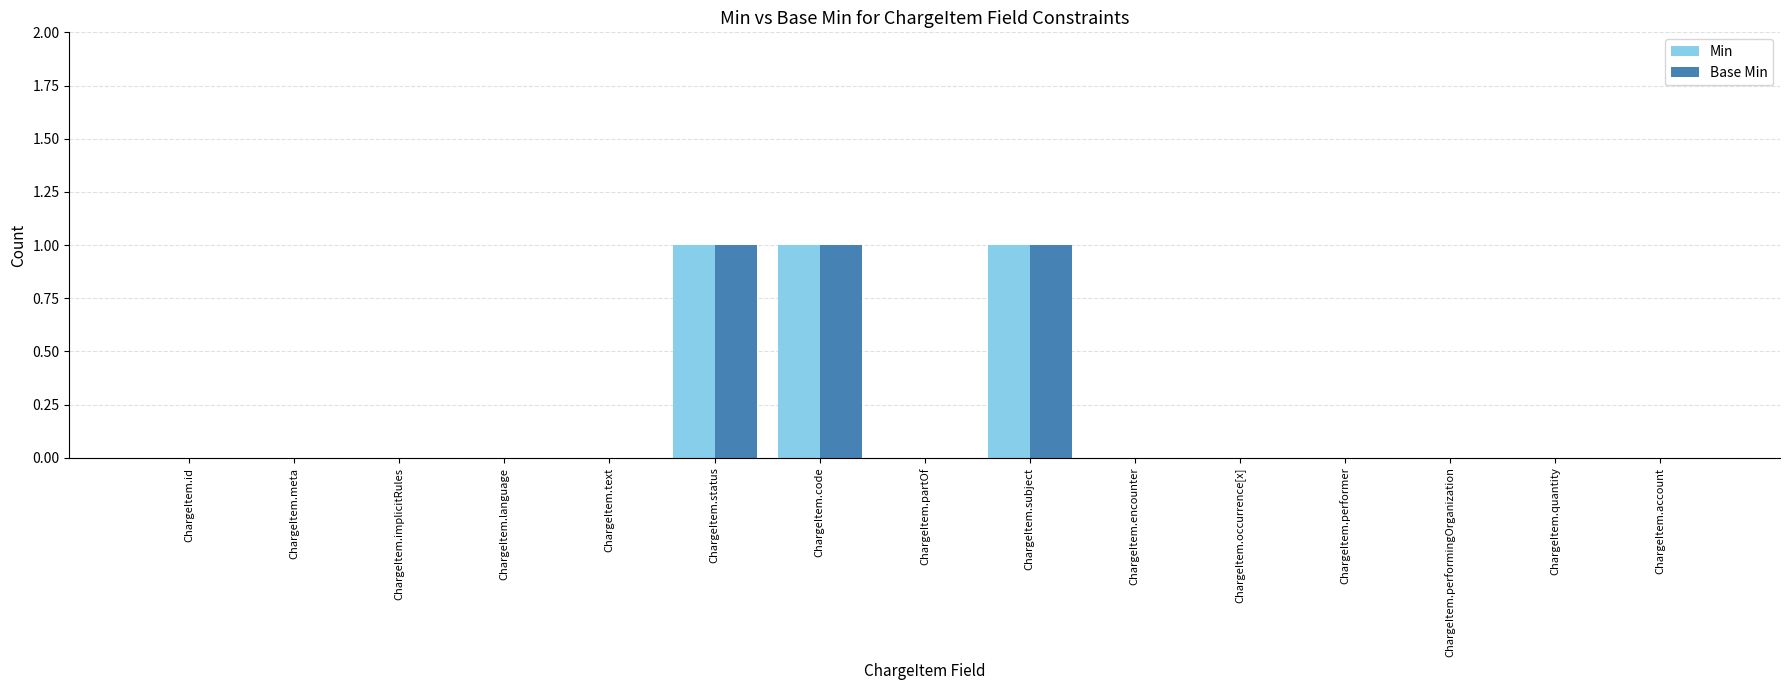

The Base Min series shows 0 at ChargeItem.partOf. True or false?

True